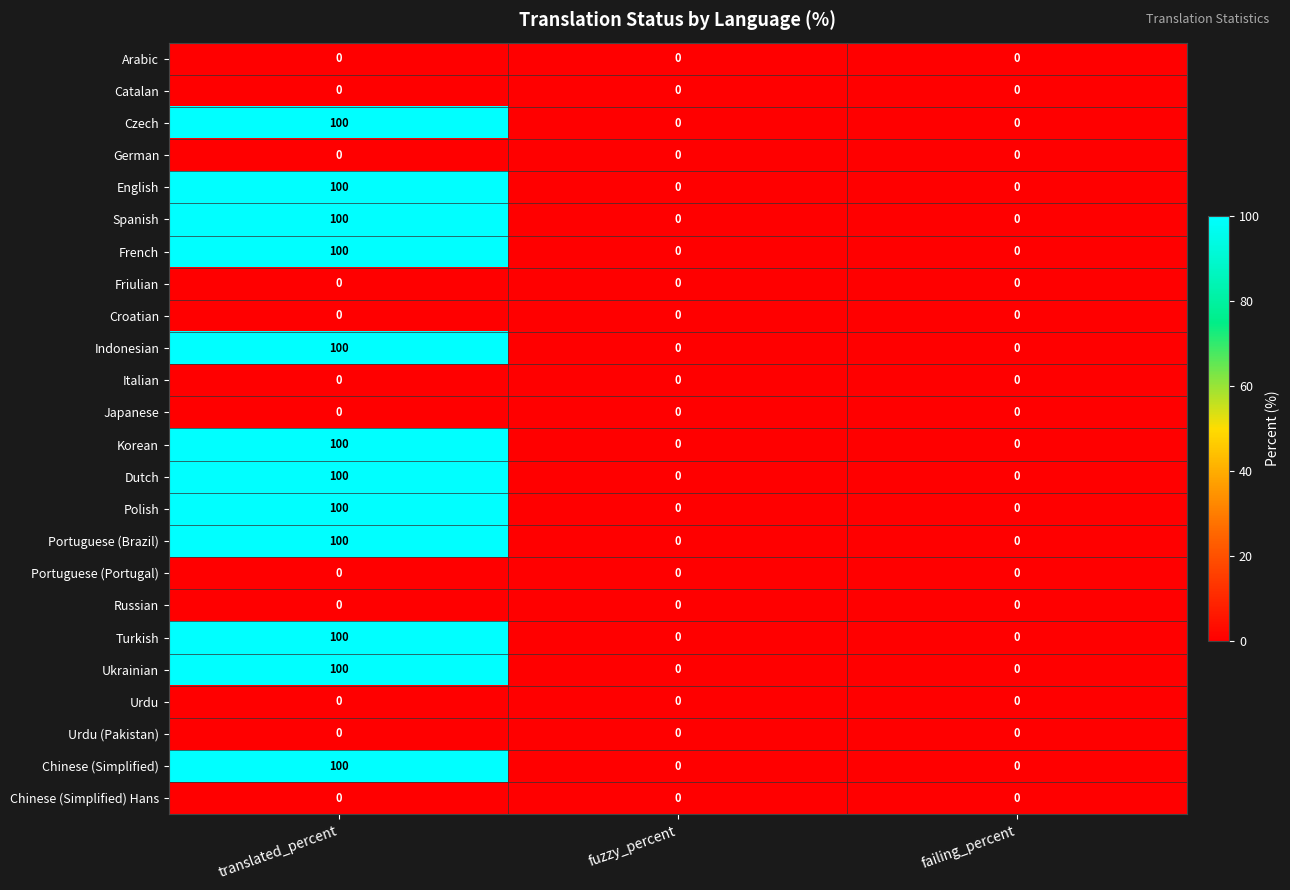

What is the greatest value displayed?

100